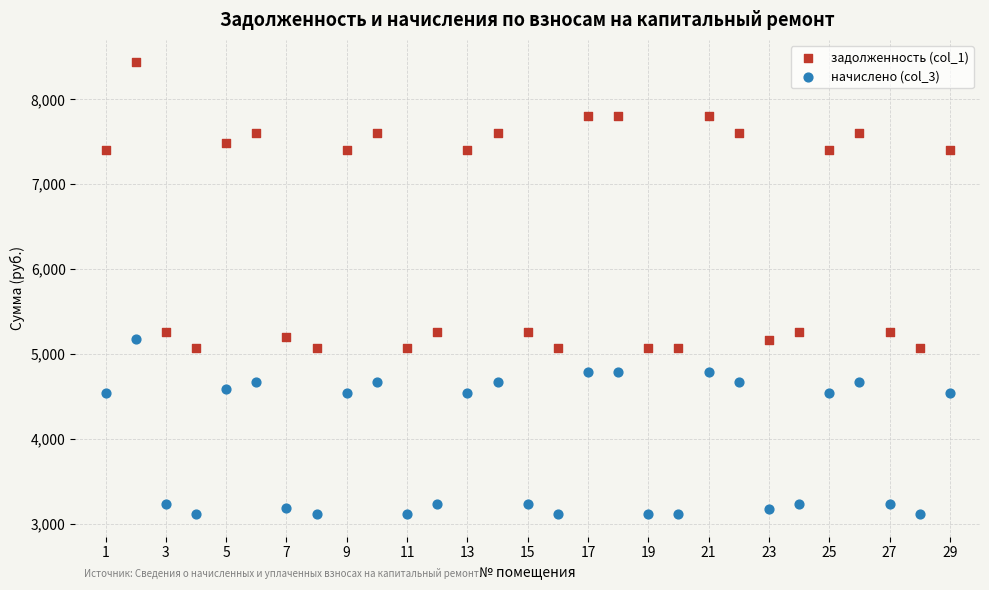

Which series contains the highest Y value?

задолженность (col_1)